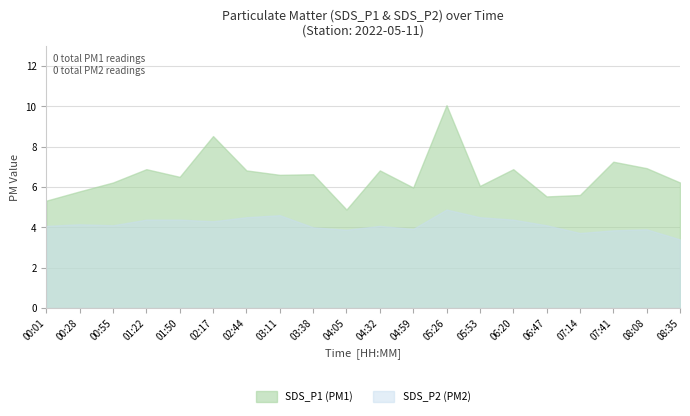

True or false: SDS_P2 has a value of 2.5 at 04:32.

False